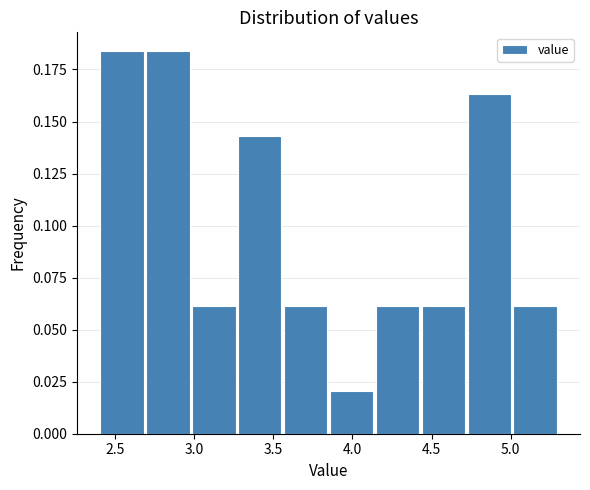

Reading left to right, list every bar in this chart as the range it spans on the x-axis followed by its height. Neither the bar edges nor the heights are printed on the chart, so give them approximately, as read against the axes.

2.40 to 2.69: 0.185
2.69 to 2.98: 0.185
2.98 to 3.27: 0.060
3.27 to 3.56: 0.145
3.56 to 3.85: 0.060
3.85 to 4.14: 0.020
4.14 to 4.43: 0.060
4.43 to 4.72: 0.060
4.72 to 5.01: 0.165
5.01 to 5.30: 0.060